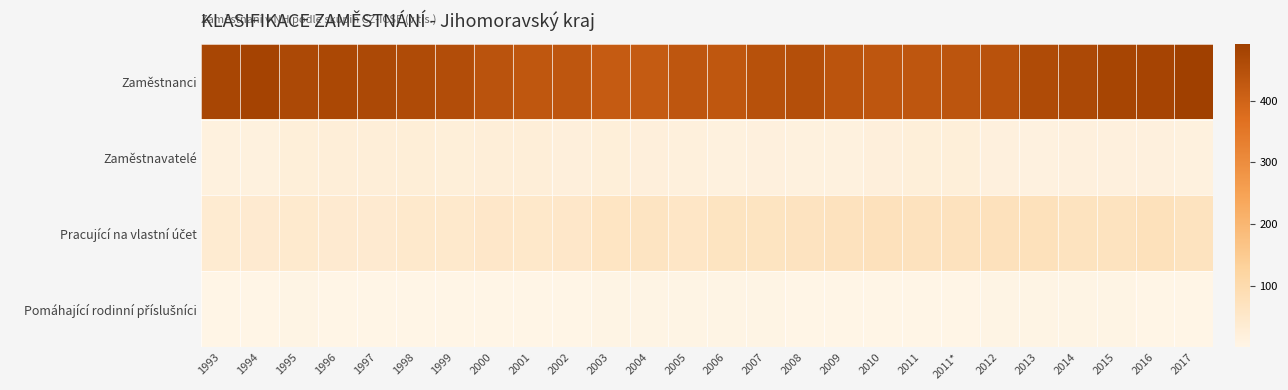

Which has a higher value, 2008 or 2014?

2014